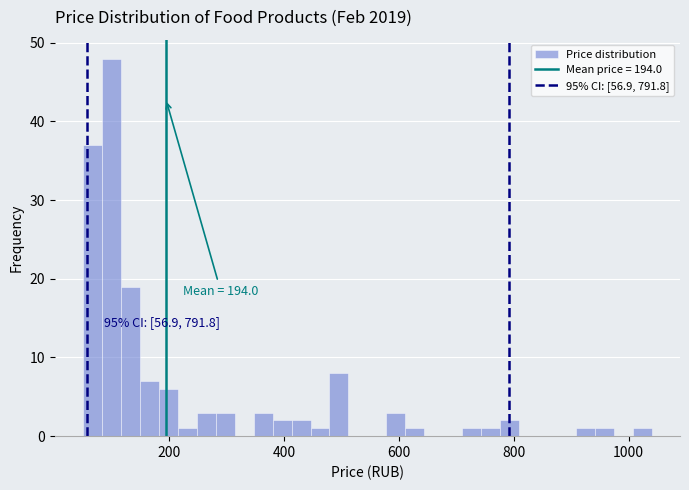

Read against the x-axis, roughly where is the centre of the tallest bar?

100